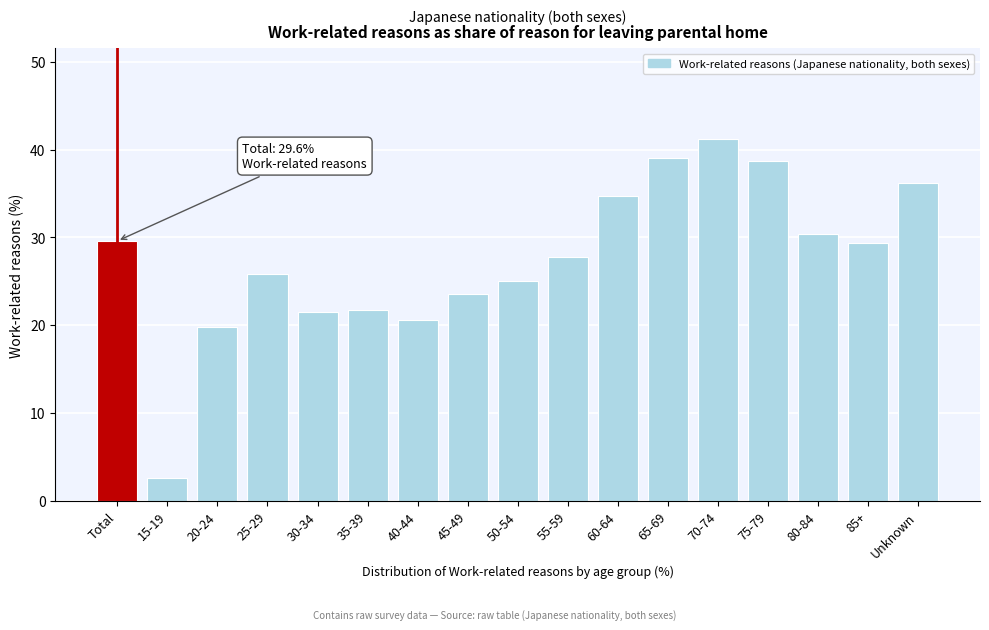

What is the approximate value at 85+?

29.4